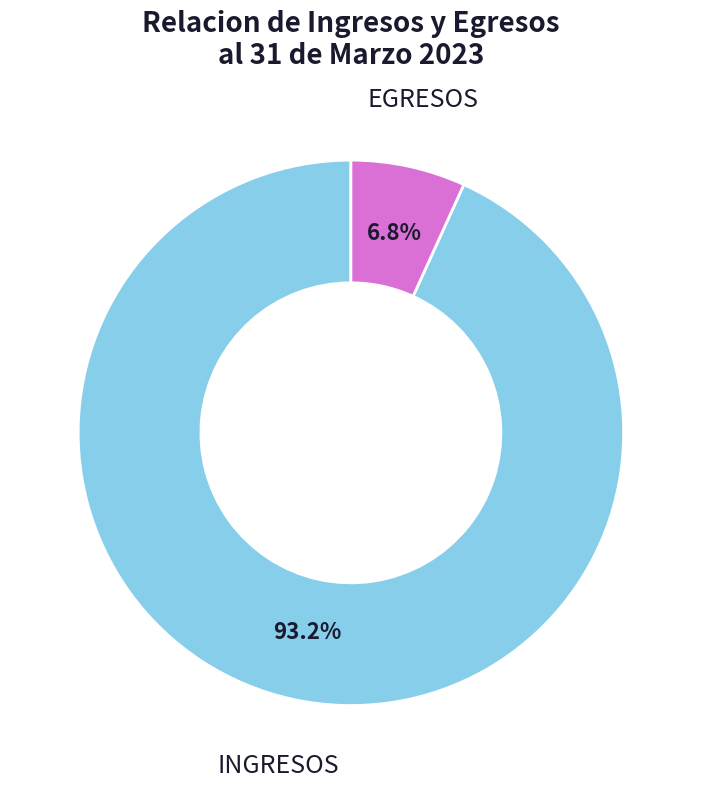

Is there a majority slice in this chart?

Yes